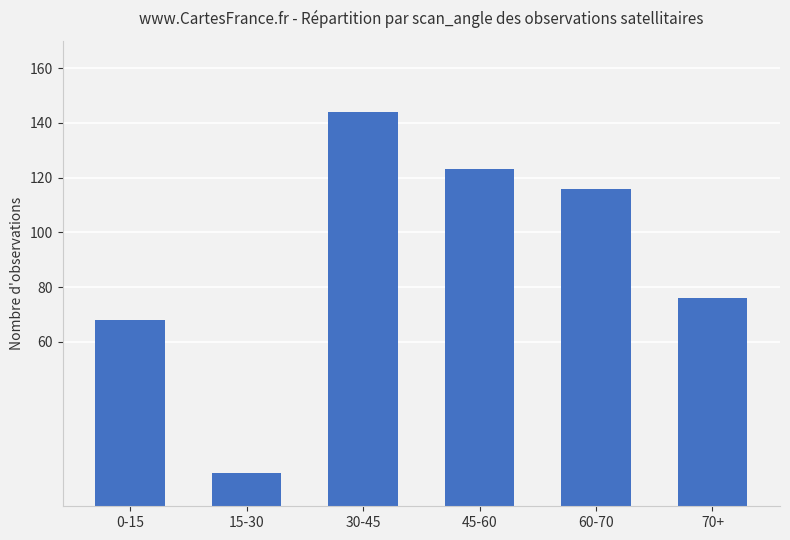

What is the maximum value shown in the chart?

144